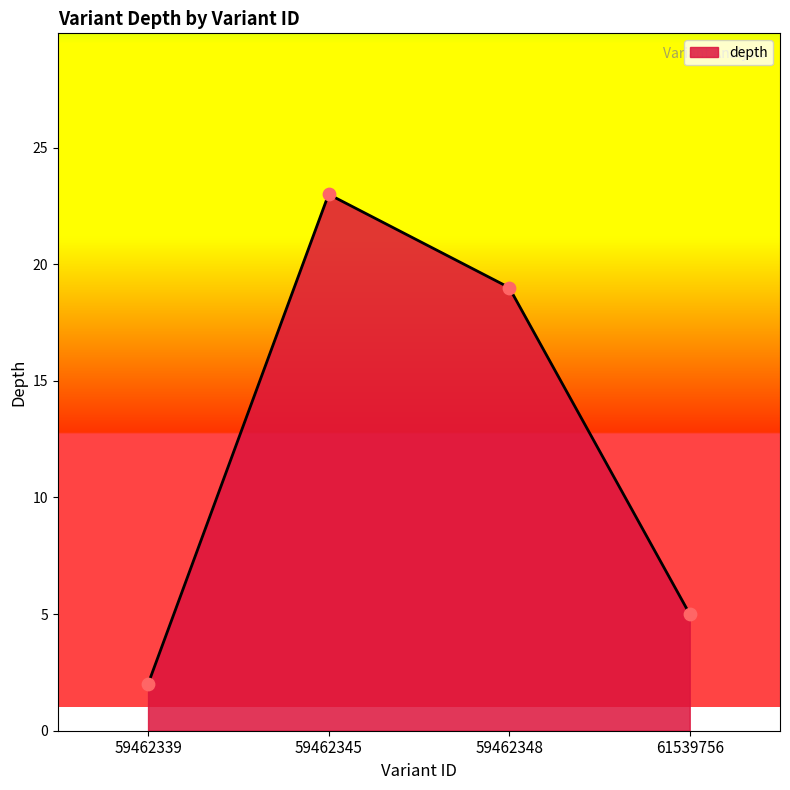

What is the change in value from 59462345 to 61539756?

-18